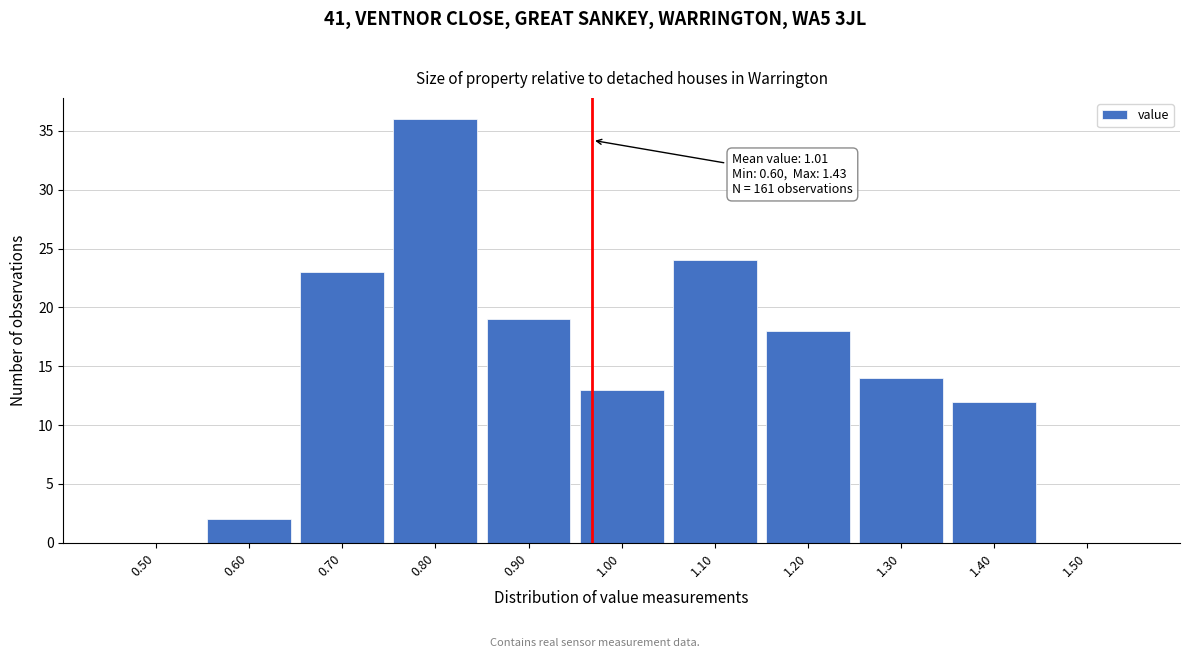

Reading left to right, what are all the values shown in this chart?

0.50=0	0.60=2	0.70=23	0.80=36	0.90=19	1.00=13	1.10=24	1.20=18	1.30=14	1.40=12	1.50=0